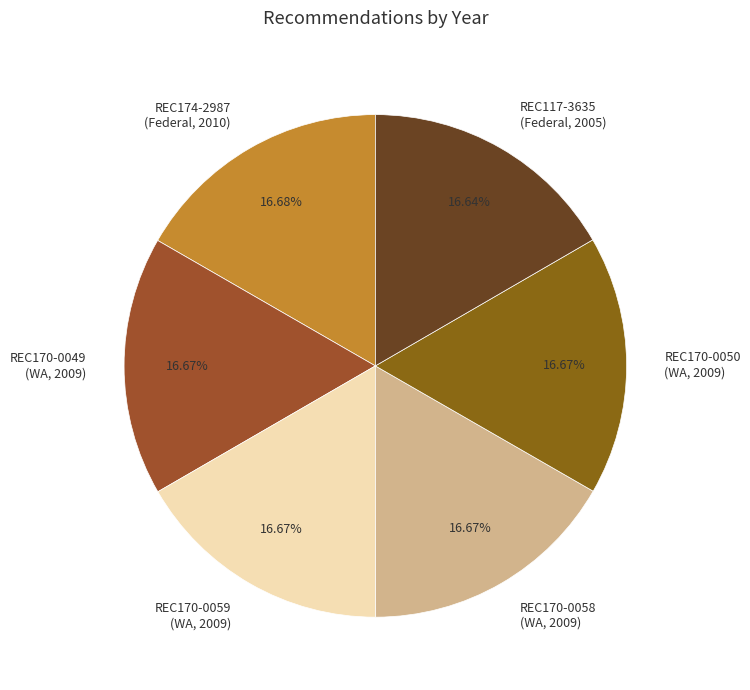

How many slices are in this pie chart?

6